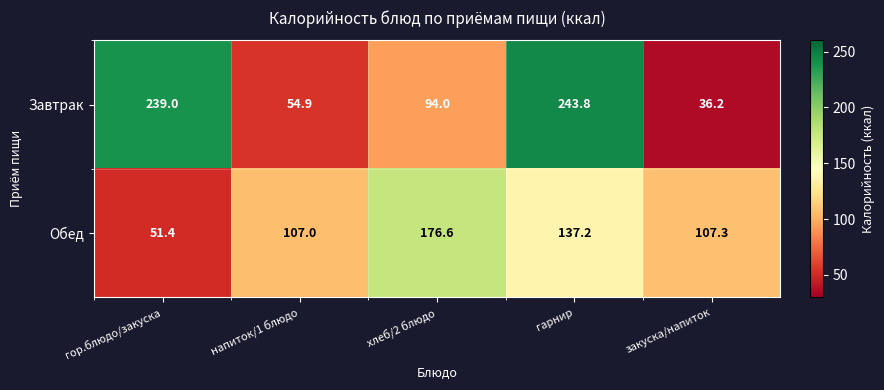

Which category has the highest value across all series?

гарнир